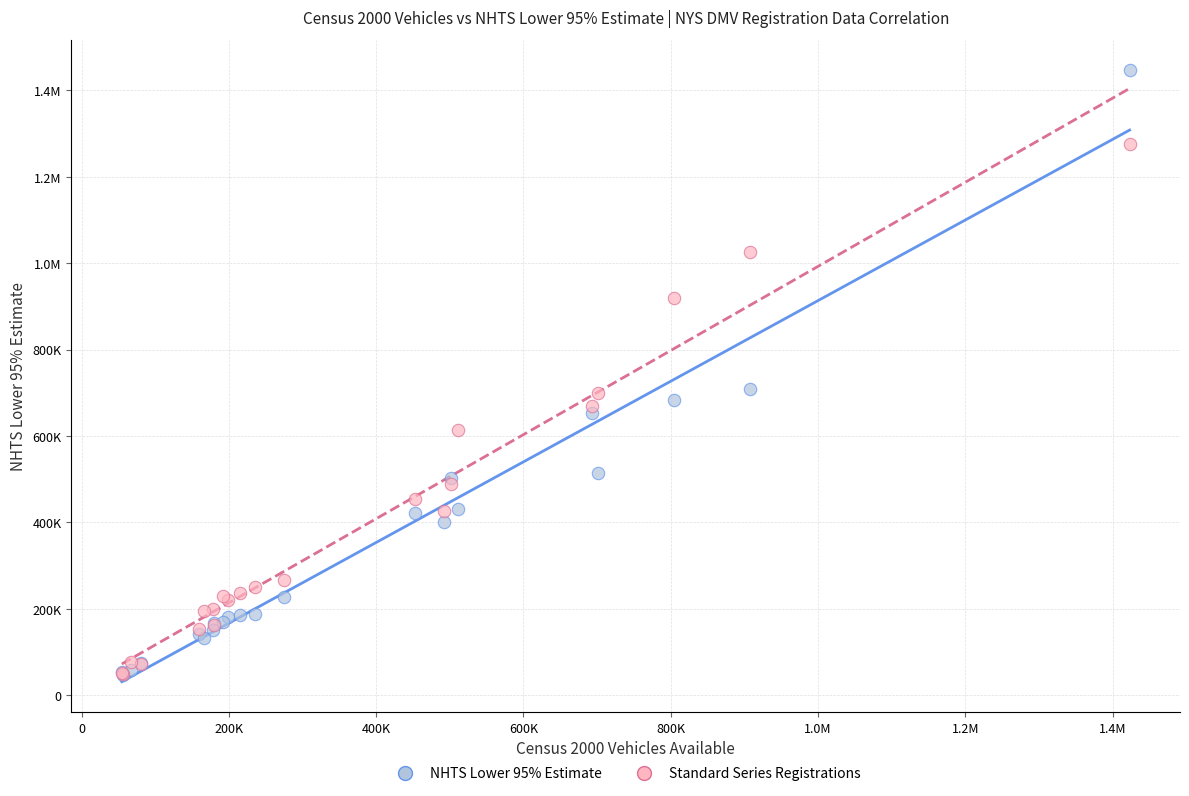

What are all the series names shown in the legend?

NHTS Lower 95% Estimate, Standard Series Registrations